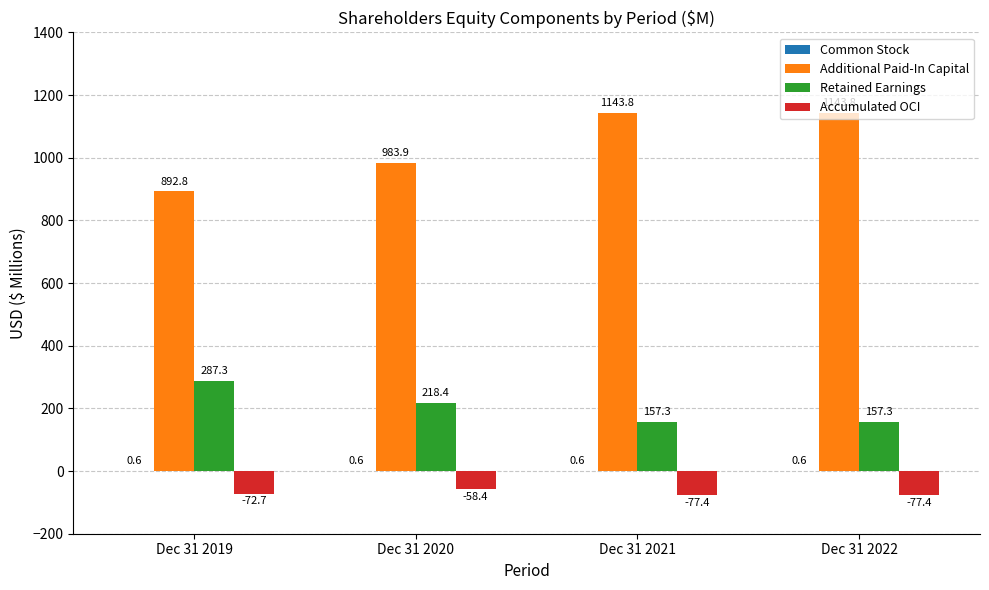

How many distinct data groups are displayed?

4